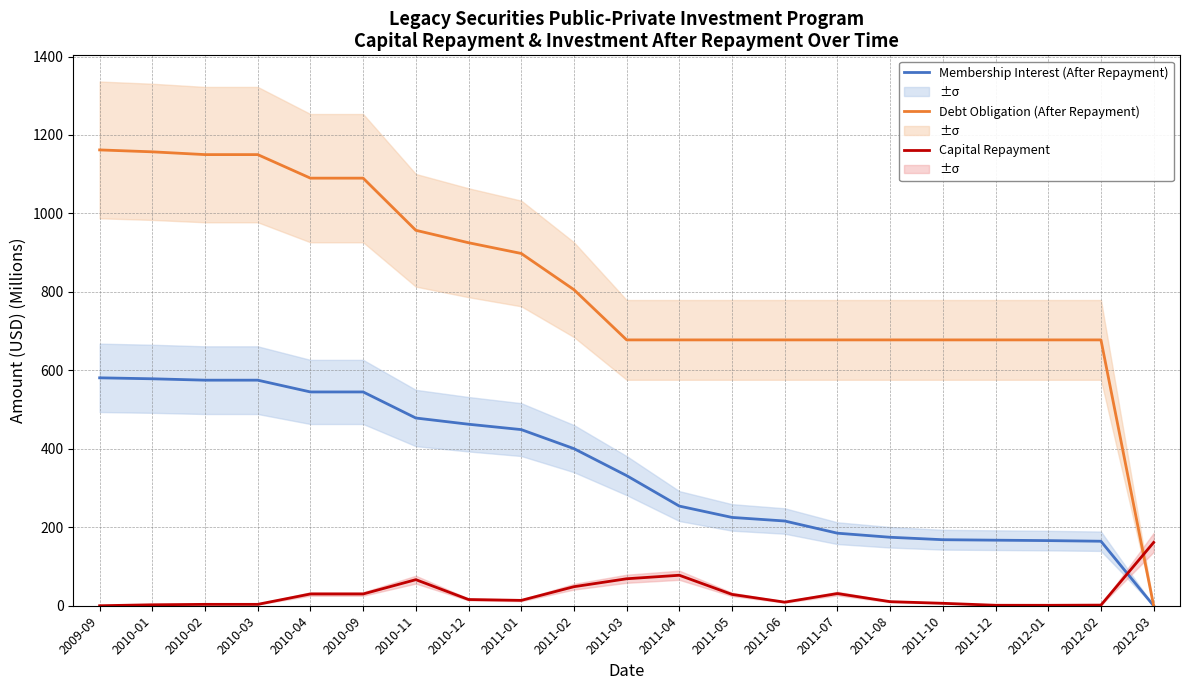

True or false: Membership Interest (After Repayment) and Debt Obligation (After Repayment) cross at least once.

False